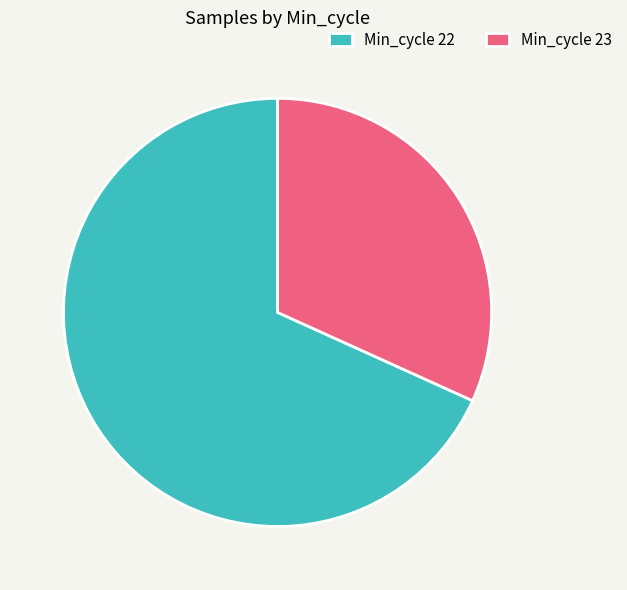

Rank the categories by value from highest to lowest.

Min_cycle 22, Min_cycle 23